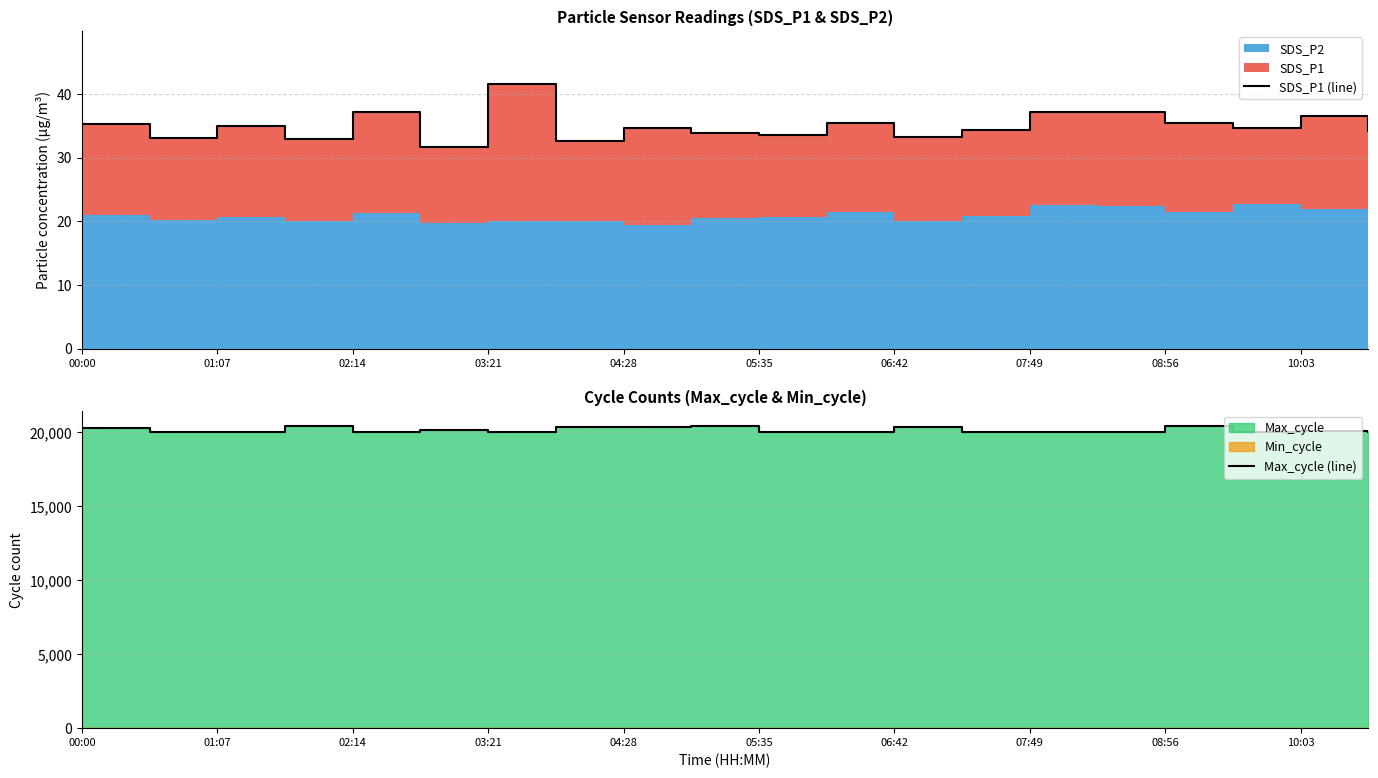

True or false: SDS_P1 (line) and Max_cycle (line) intersect in this chart.

False